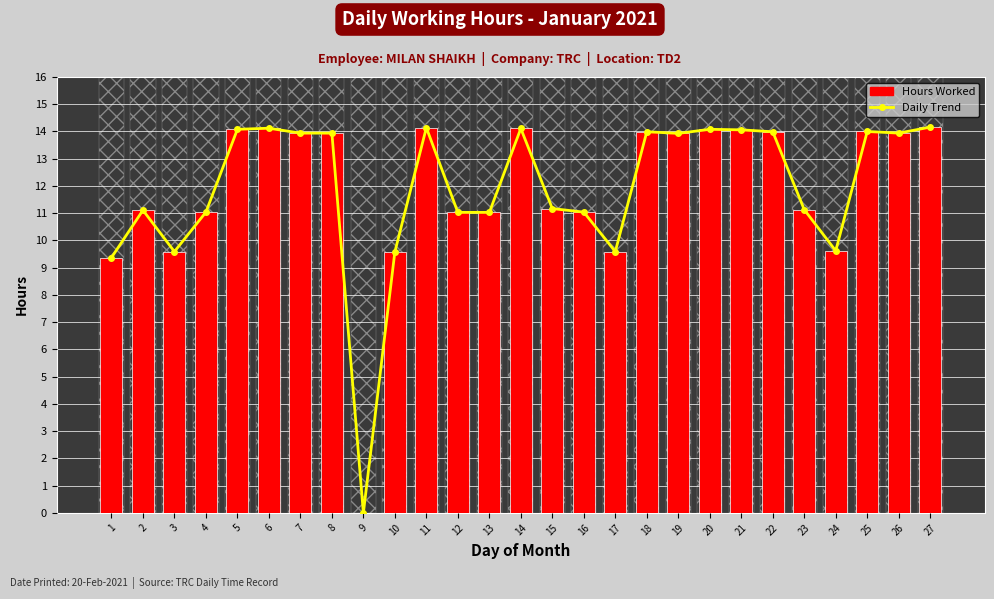

Rank the categories by Daily Trend value from lowest to highest.

9, 1, 10, 3, 17, 24, 12, 13, 4, 16, 2, 23, 15, 19, 7, 8, 26, 18, 22, 25, 21, 5, 20, 14, 6, 11, 27